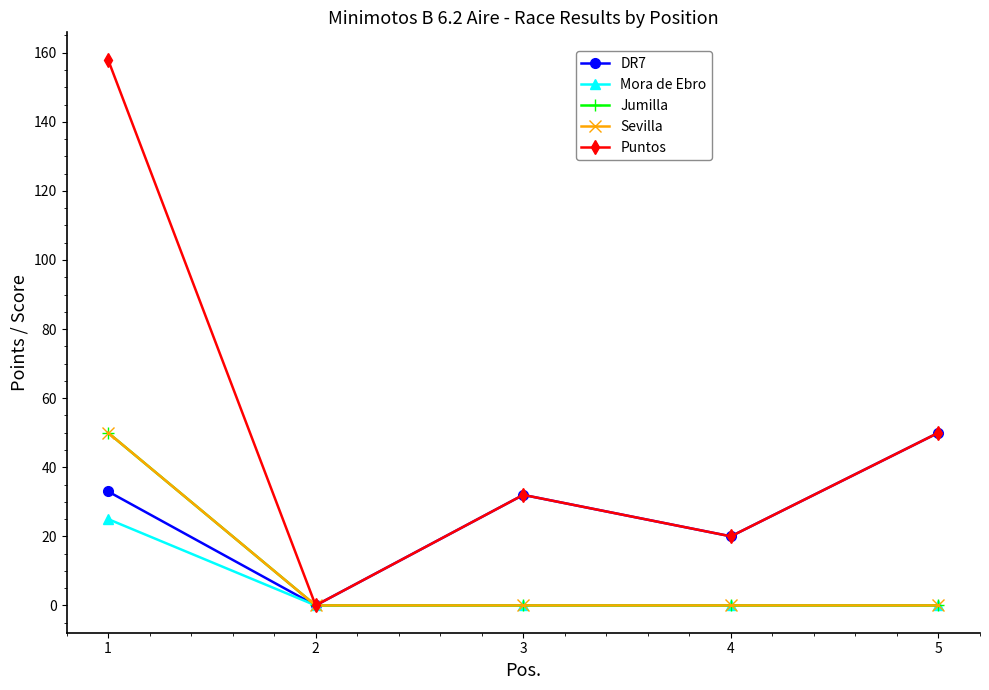

What is the sum of the Puntos values at 3 and 2?

32